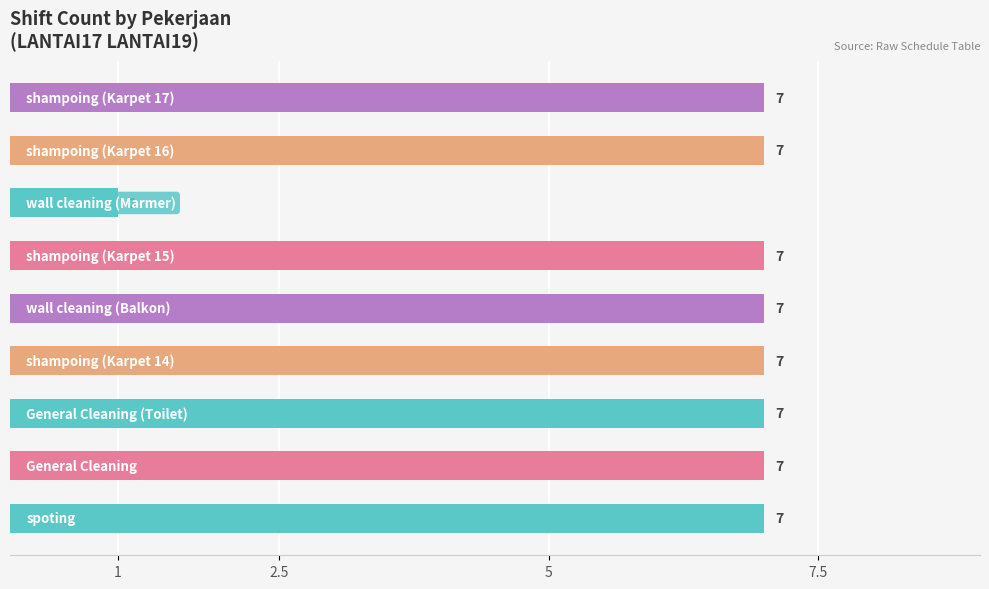

What is the difference between the maximum and minimum values?

6